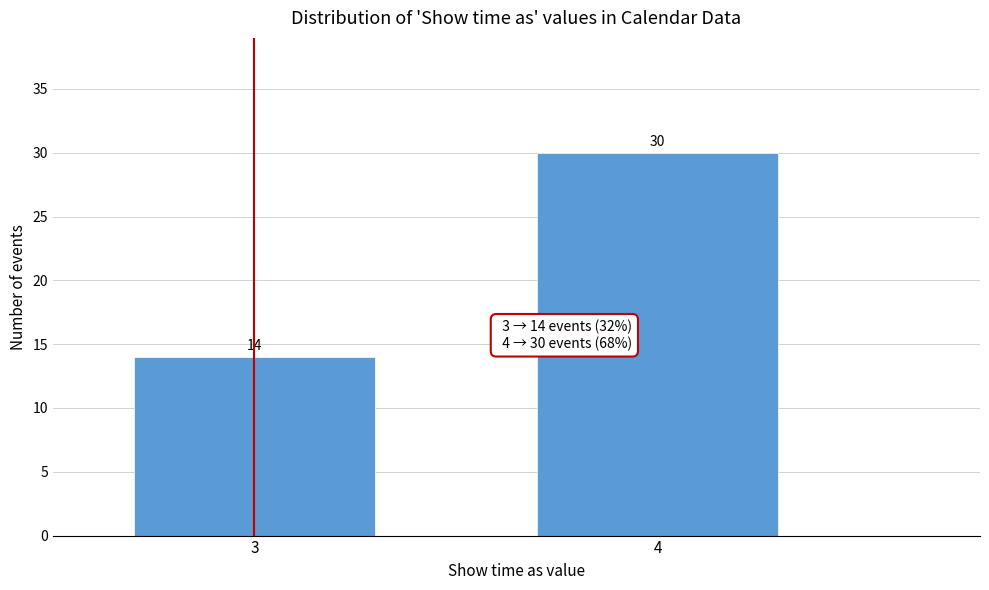

Reading right to left, list all the values displayed in this chart.

4=30	3=14